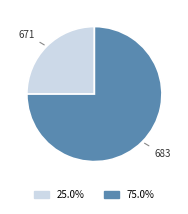

Is there a majority slice in this chart?

Yes